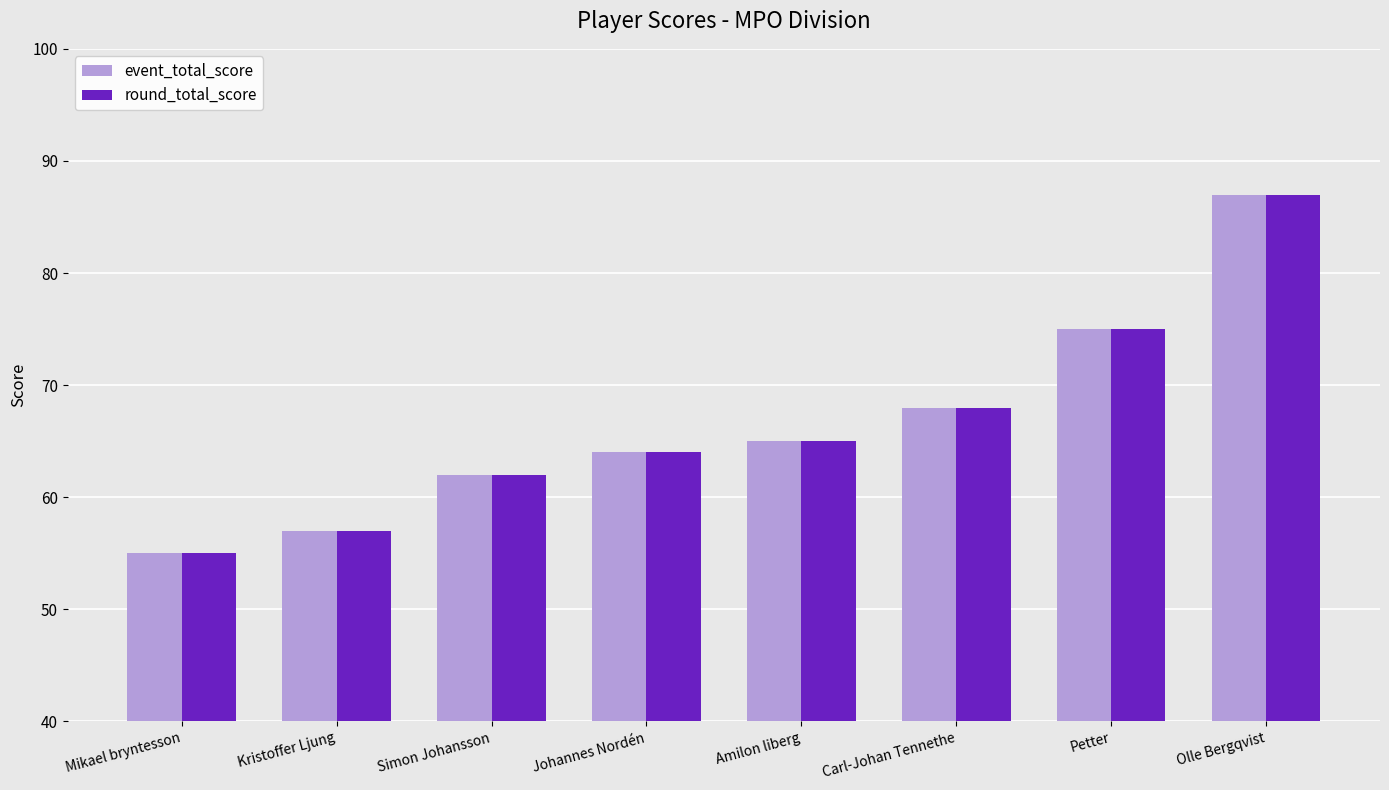

Is the value of event_total_score at Johannes Nordén greater than the value of round_total_score at Olle Bergqvist?

No